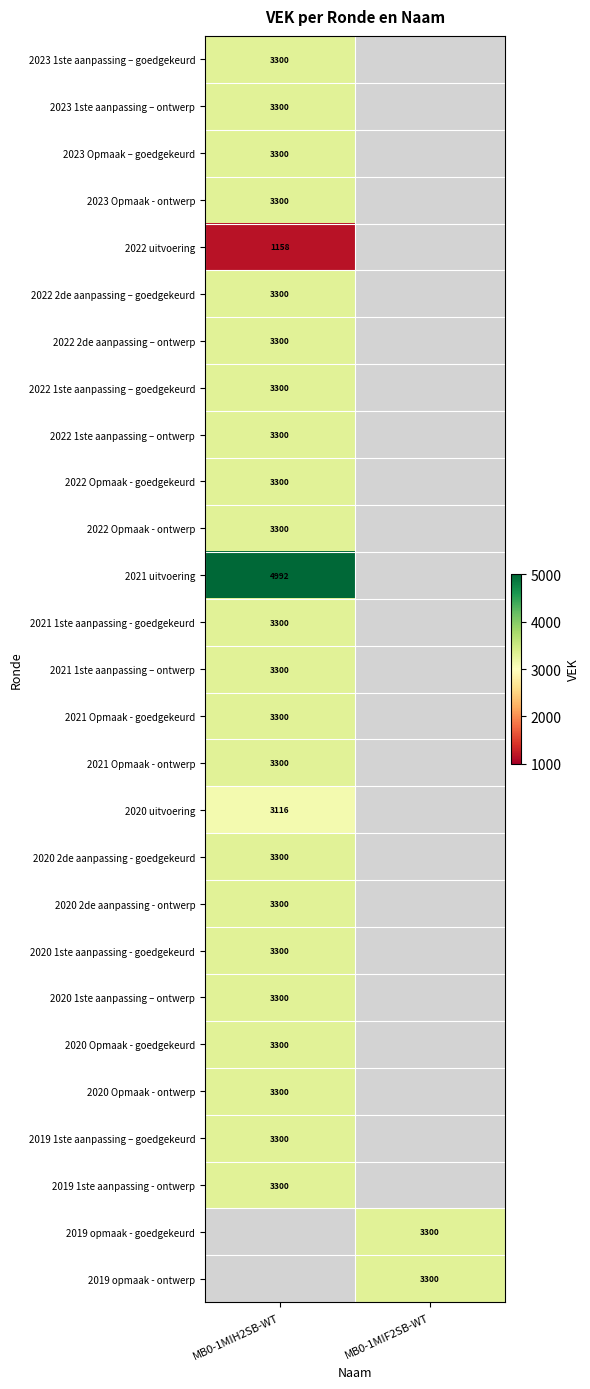

The 2019 opmaak - goedgekeurd series shows 3300 at MB0-1MIF2SB-WT. True or false?

True